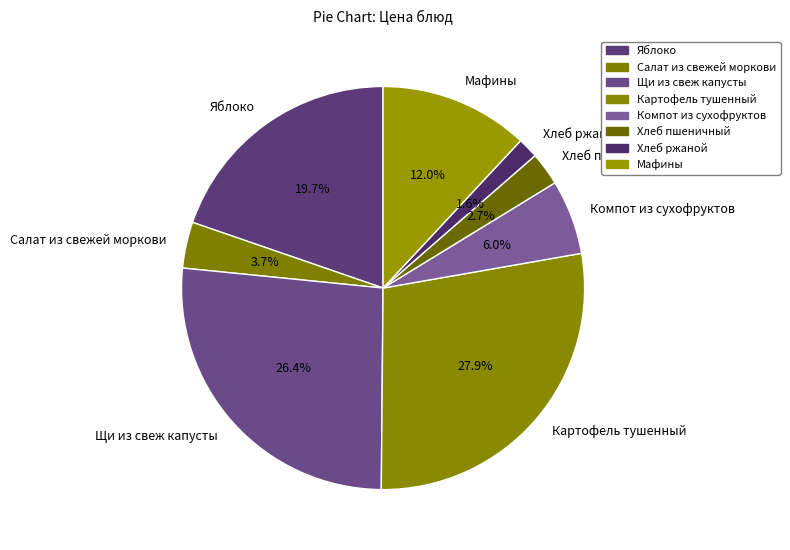

To the nearest percent, what is the difference between the largest and smallest slice percentages?

26%